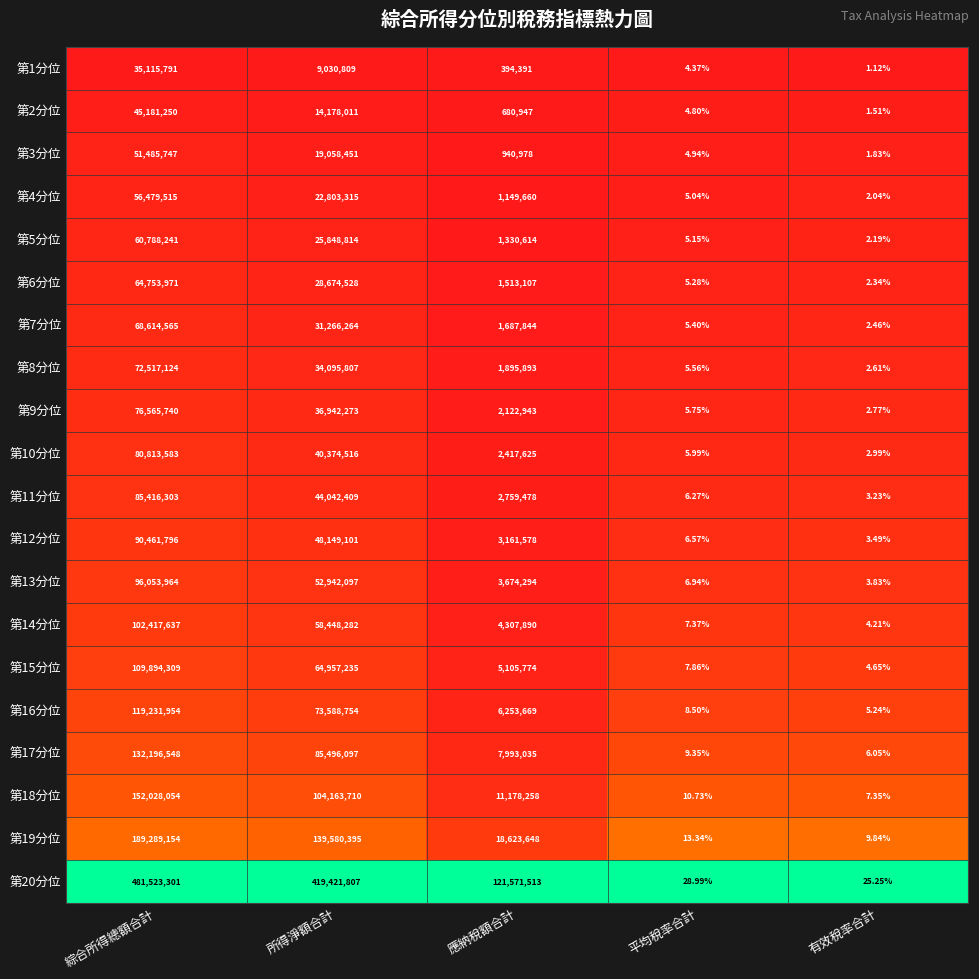

At which category does the chart reach its minimum across all series?

有效稅率合計